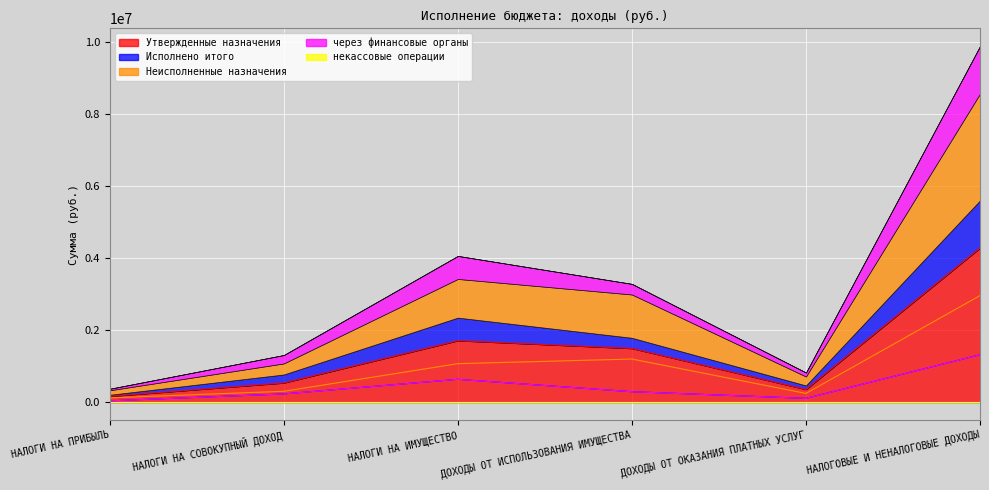

What is the total value across all series at ДОХОДЫ ОТ ОКАЗАНИЯ ПЛАТНЫХ УСЛУГ?

827463.6